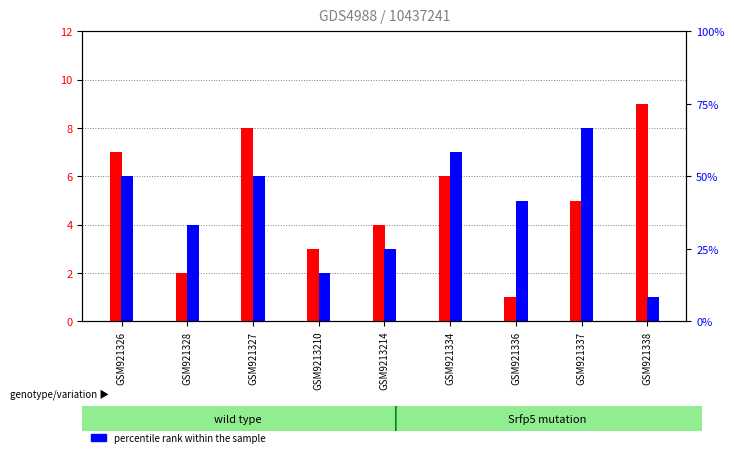

How many values in the transformed count series exceed 5?

4